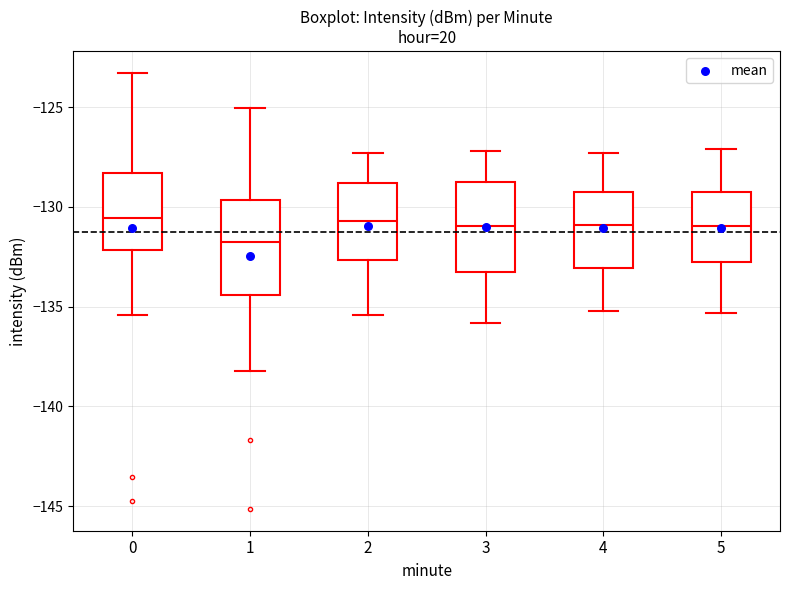

Reading left to right, transcribe this box plot: for each box, give where its median line is, the range the box spans, and where its two whiskers end, as read against the y-axis. The values are not printed on the chart, so give them approximately, as read against the axis.

0: median -130.5, box -132.0 to -128.5, whiskers -135.5 to -123.5
1: median -131.5, box -134.5 to -129.5, whiskers -138.0 to -125.0
2: median -130.5, box -132.5 to -129.0, whiskers -135.5 to -127.5
3: median -131.0, box -133.5 to -128.5, whiskers -136.0 to -127.0
4: median -131.0, box -133.0 to -129.0, whiskers -135.0 to -127.5
5: median -131.0, box -132.5 to -129.5, whiskers -135.5 to -127.0